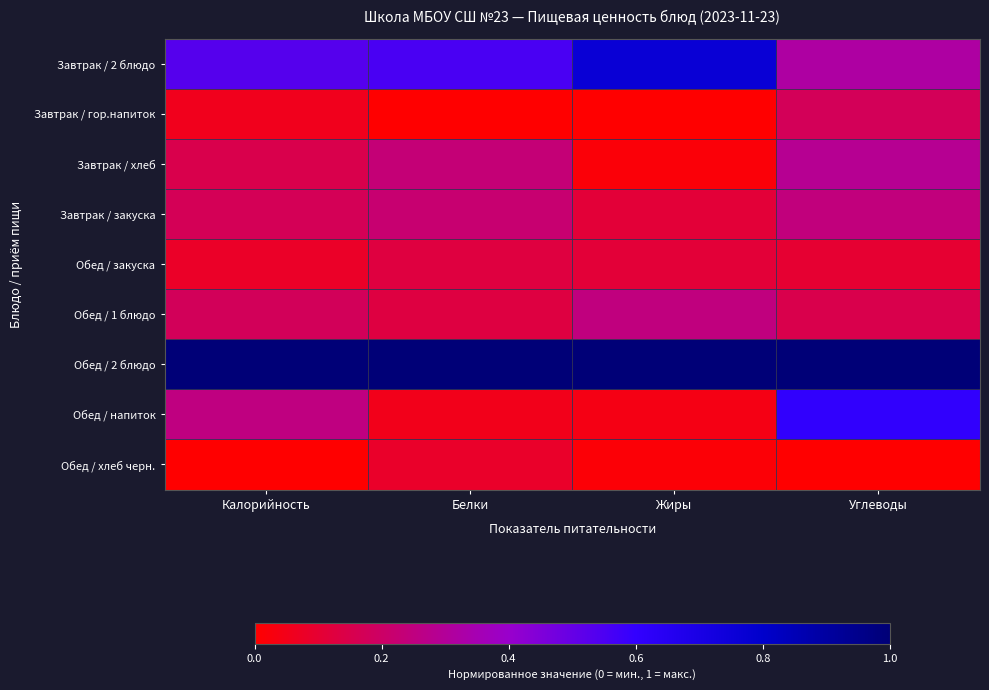

At how many categories does at least one series exceed 0?

4